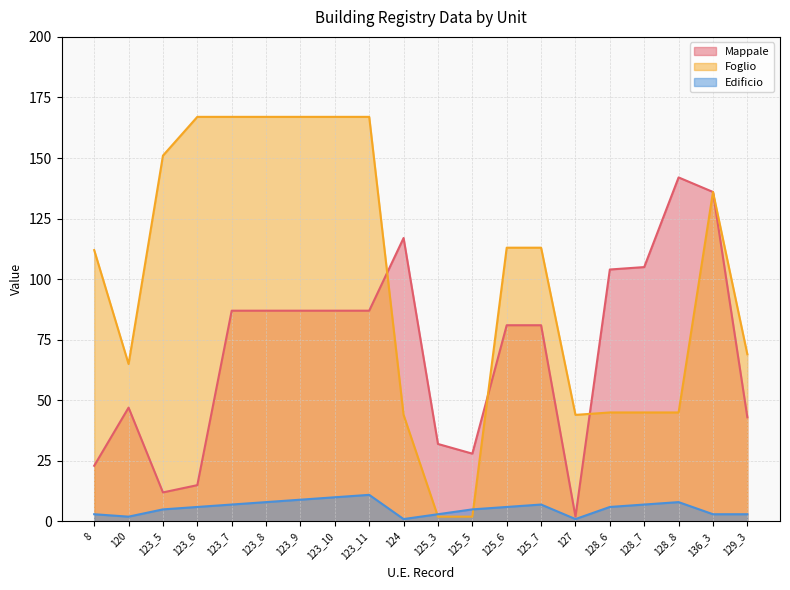

What is the value of the Edificio point at the 2nd from the left?

2